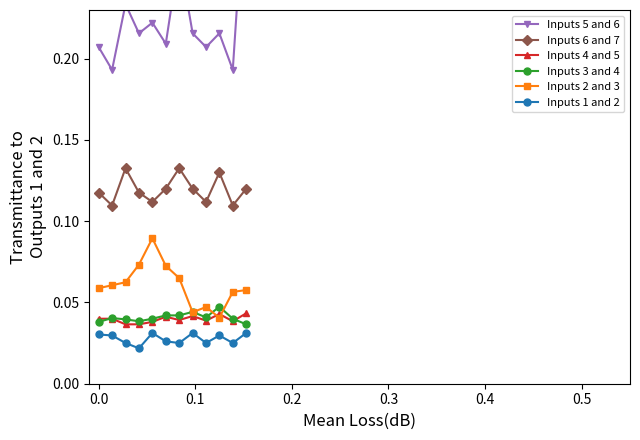

True or false: Inputs 6 and 7 has more than 0 interior local peaks.

True